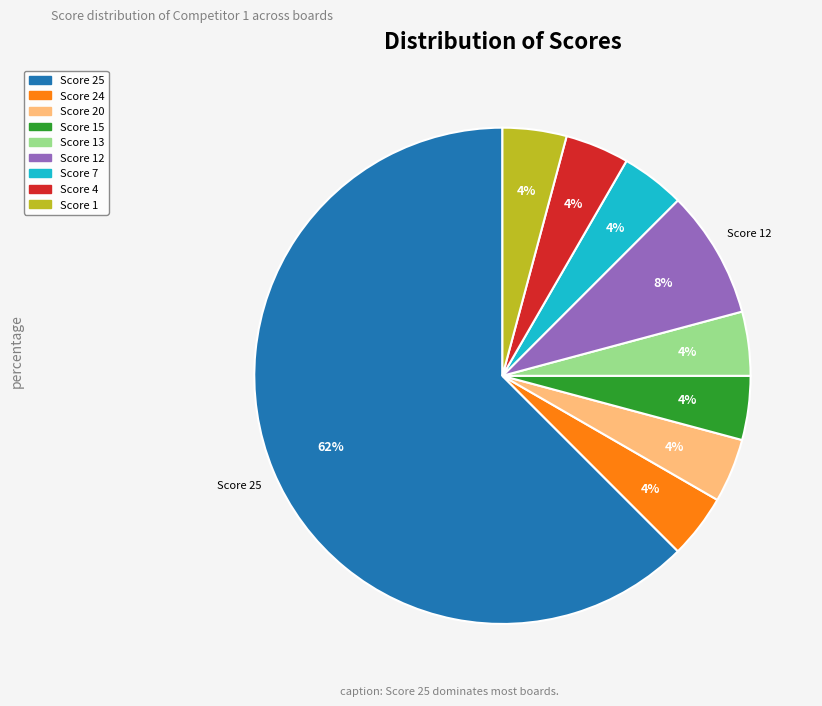

To the nearest percent, what is the average slice percentage?

11%